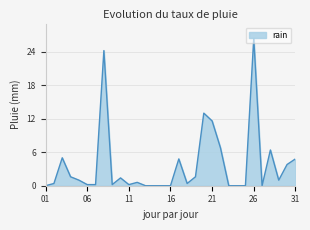

What is the difference between the maximum and minimum values?

26.4